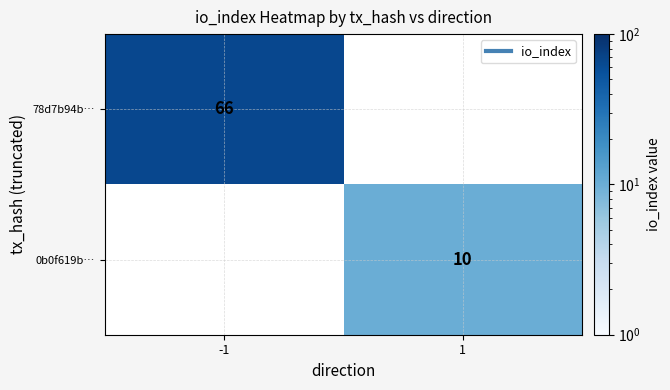

Which category has the highest value in the 78d7b94b… series?

-1